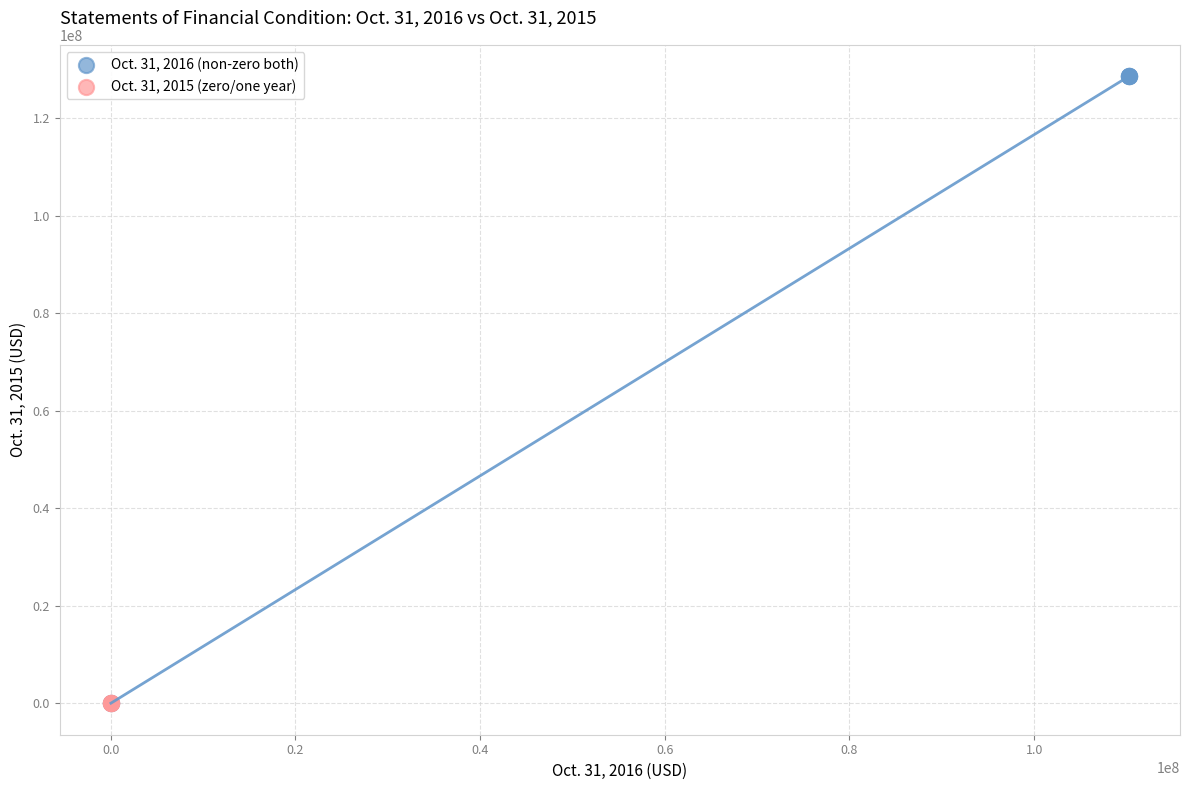

Which series reaches the maximum Y coordinate?

Oct. 31, 2016 (non-zero both)